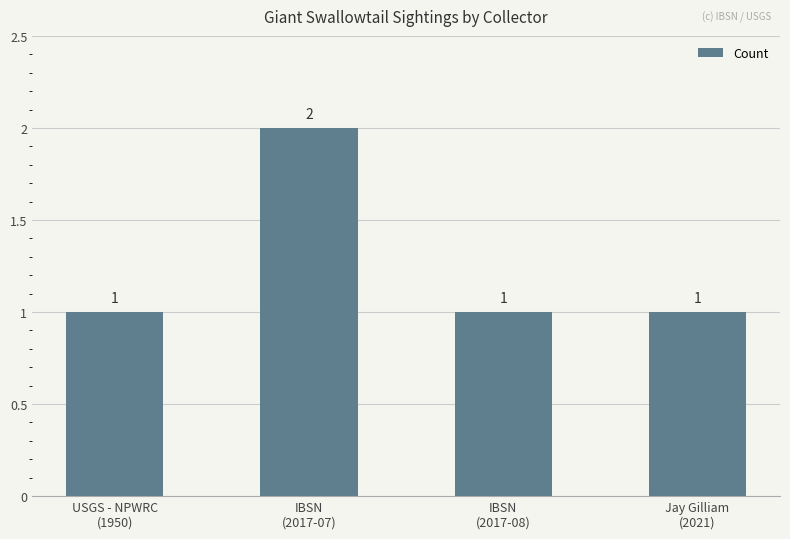

What is the value of the 2nd bar from the left?

2